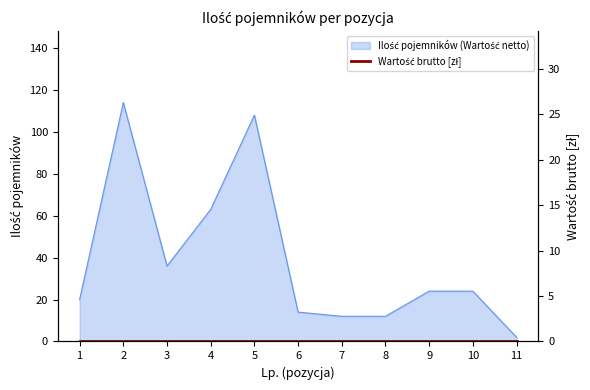

What is the sum of all values?

429